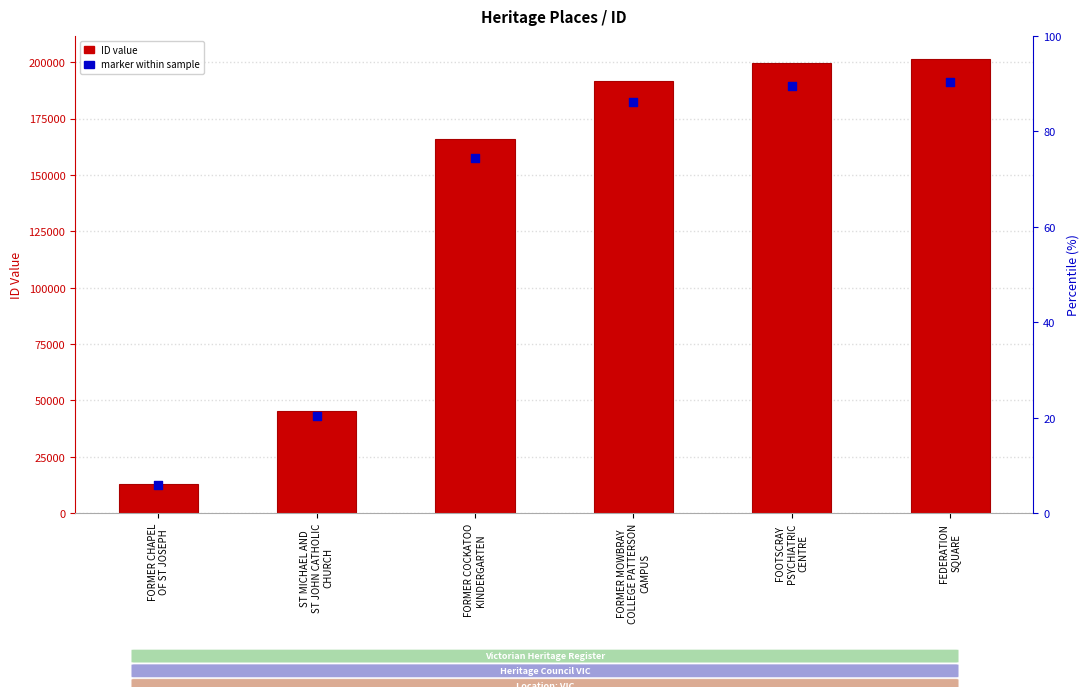

Which series has the largest Y range (max minus min)?

ID value